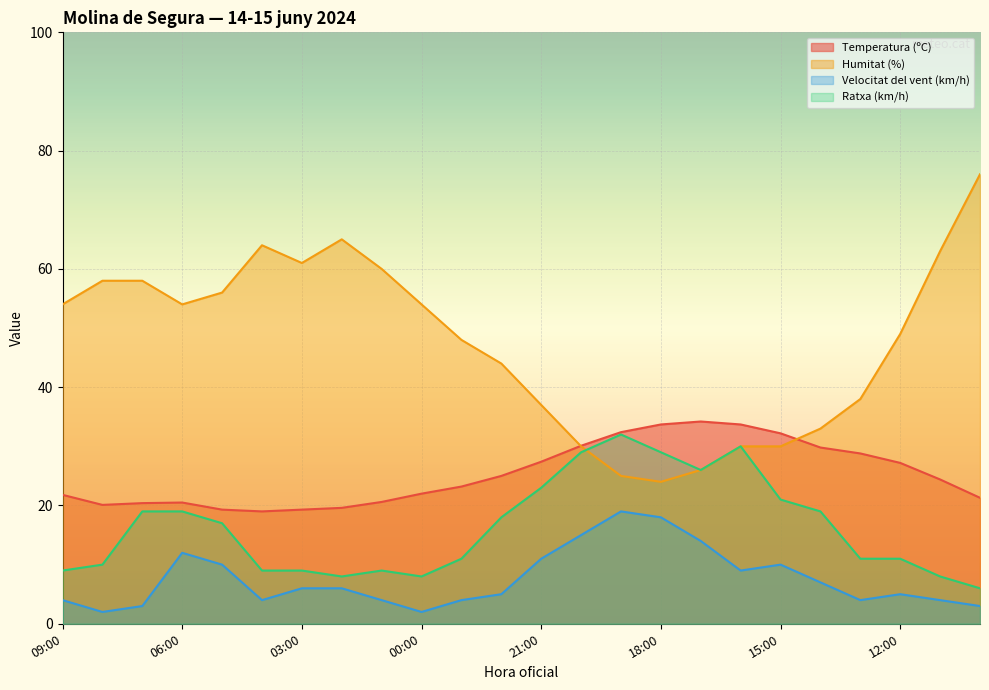

What is the difference between the Ratxa (km/h) values at 20:00 and 09:00?

20.0